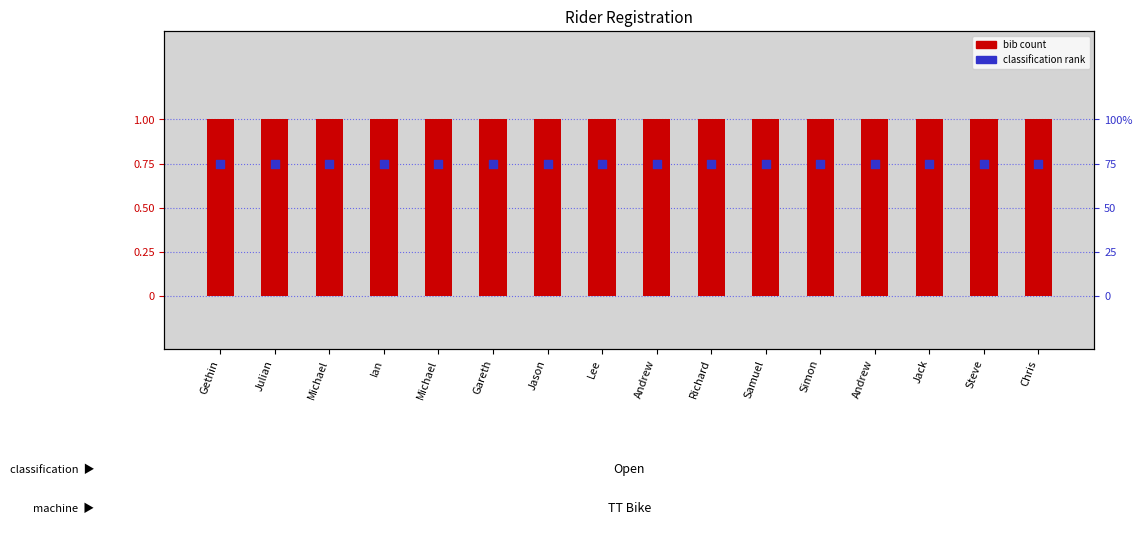

Which series has the largest Y range (max minus min)?

bib (registration)